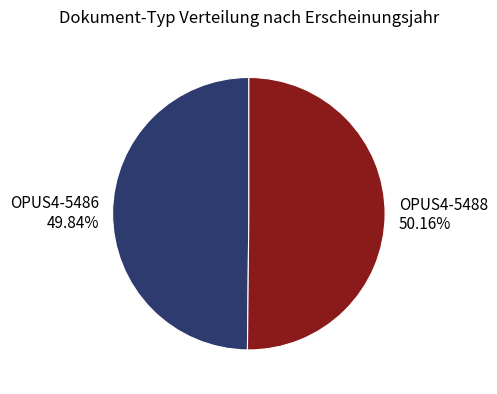

To the nearest percent, what percentage of the pie is OPUS4-5486?

50%